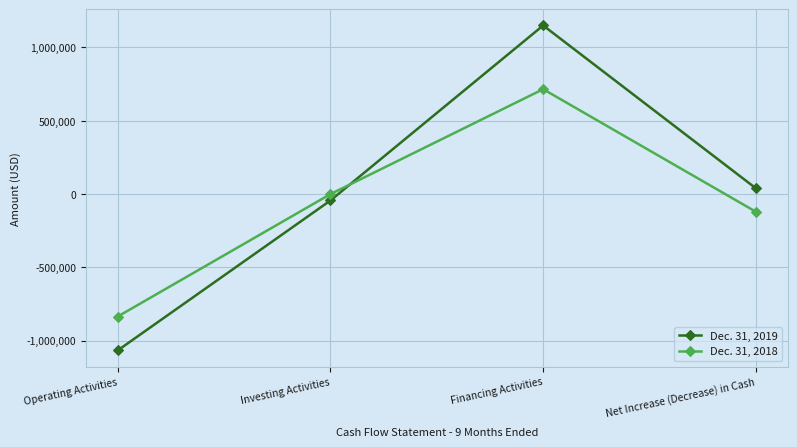

Reading left to right, extract all data points from this chart.

Dec. 31, 2019: Operating Activities=-1066996	Investing Activities=-44125	Financing Activities=1150203	Net Increase (Decrease) in Cash=39082
Dec. 31, 2018: Operating Activities=-835821	Investing Activities=-481	Financing Activities=715393	Net Increase (Decrease) in Cash=-120909